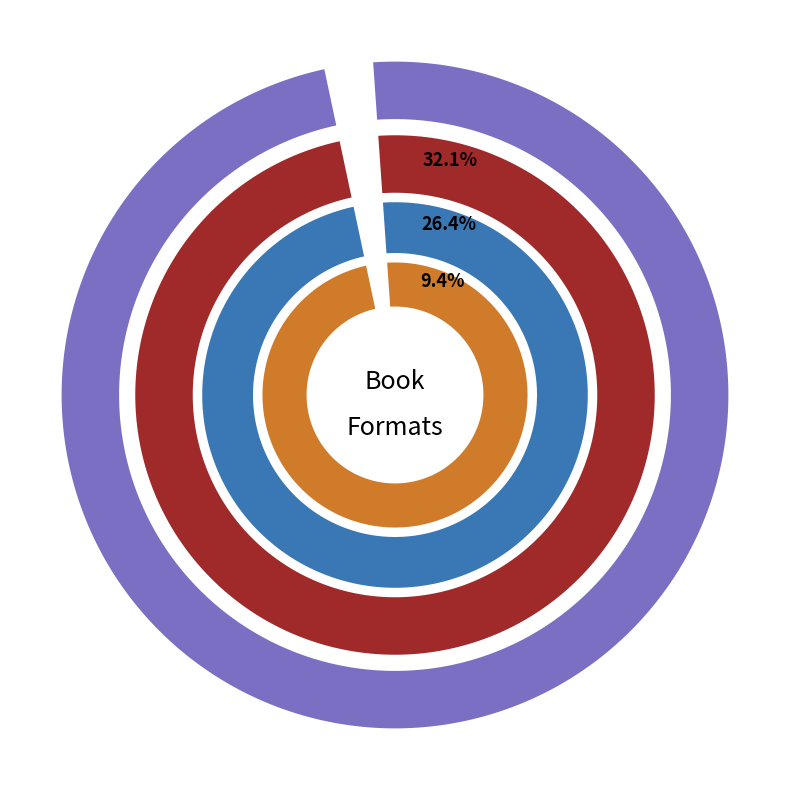

Is Trade Paperback the majority of the pie?

No